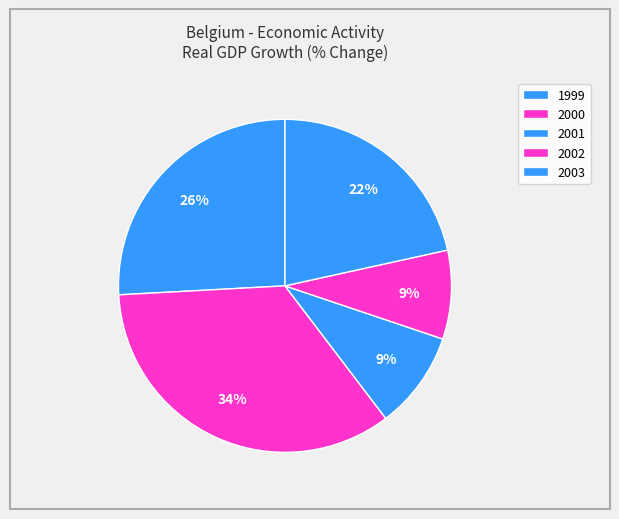

Does 1999 account for over 50% of the chart?

No